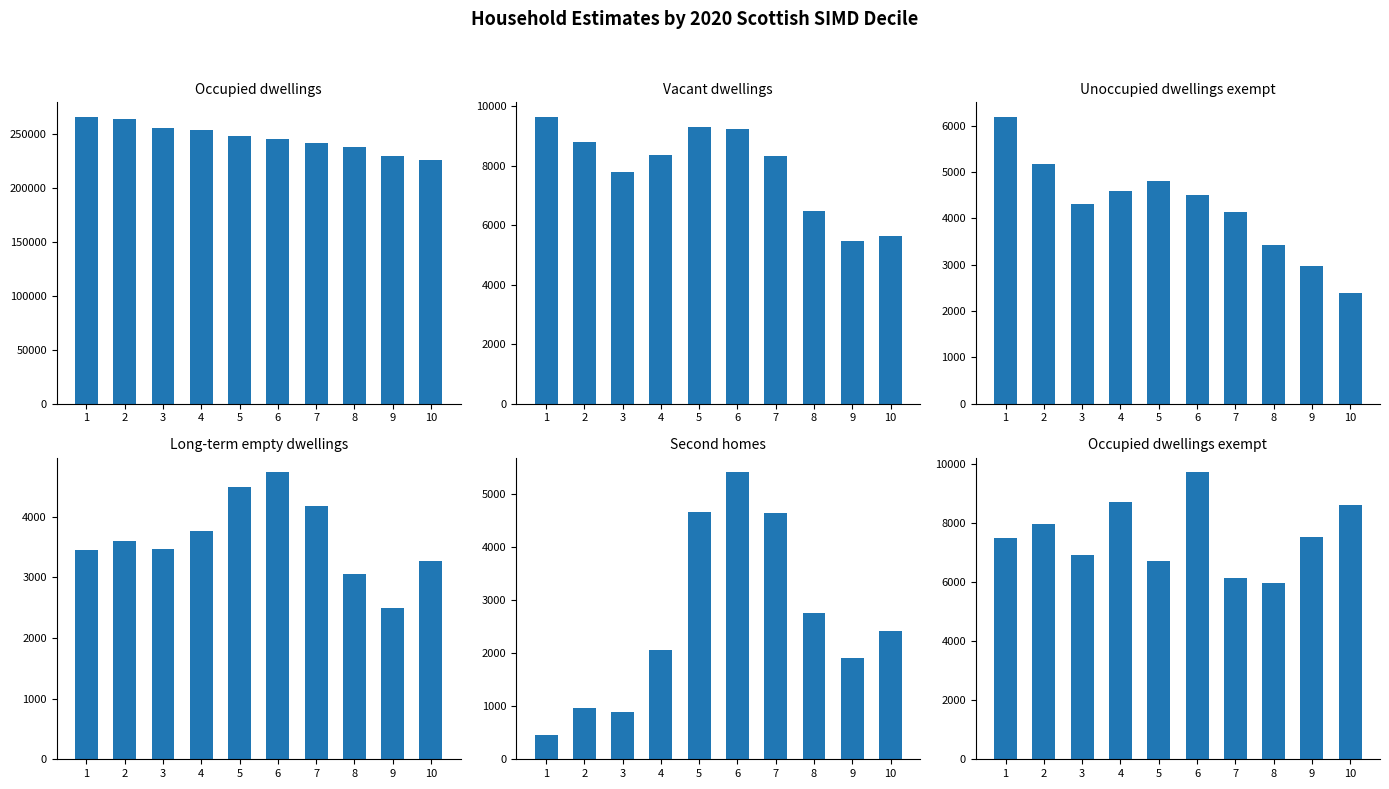

How many data points does each series have?

10